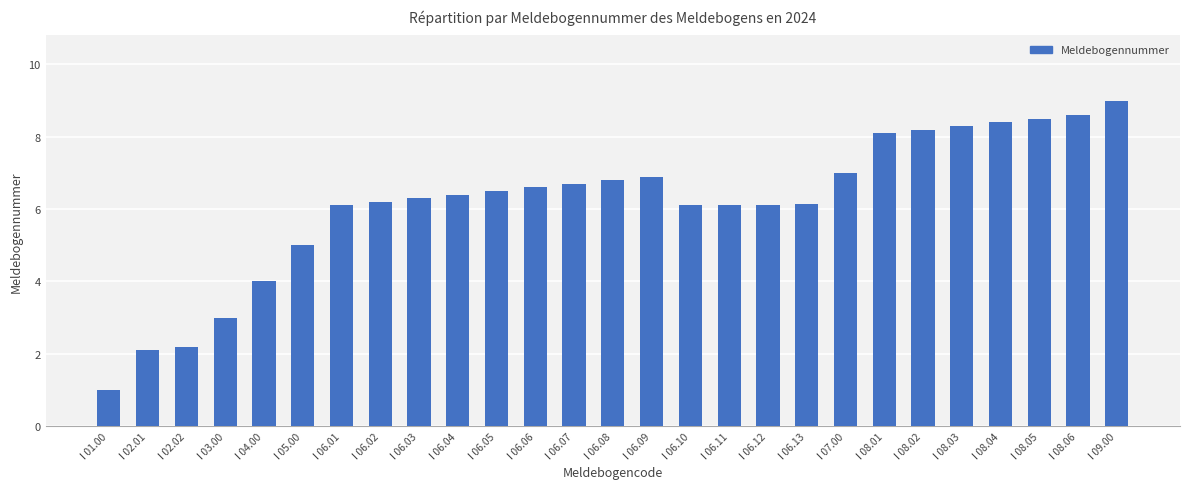

What is the label of the 10th bar from the right?

I 06.12